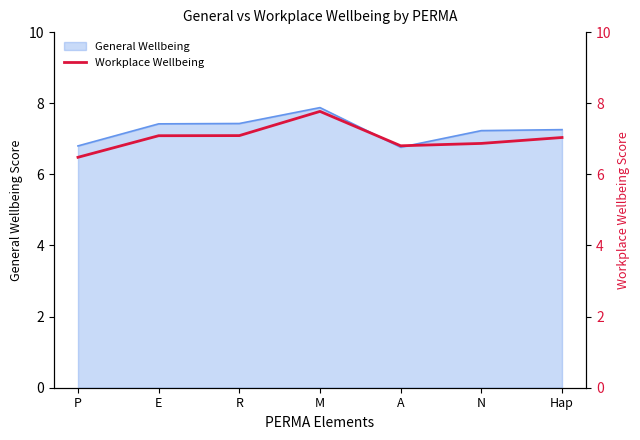

What is the difference between the values at E and Hap?

0.1